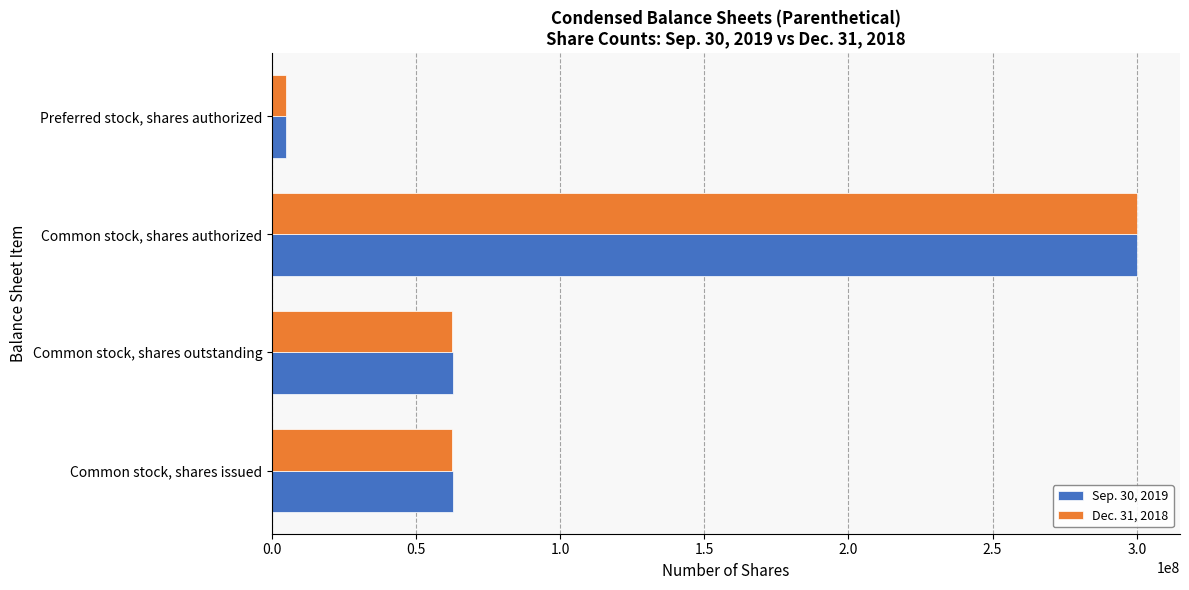

Rank the series by their average value, from lowest to highest.

Dec. 31, 2018, Sep. 30, 2019